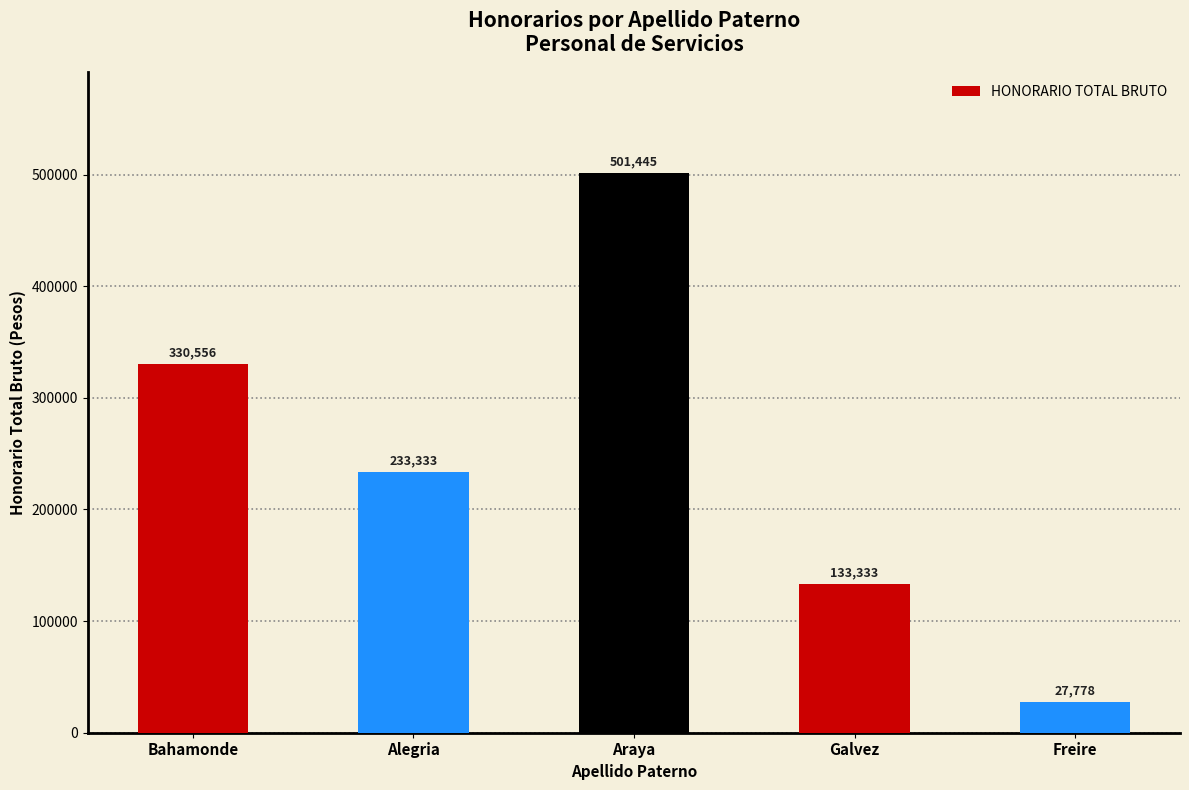

What is the change in value from Araya to Galvez?

-368112